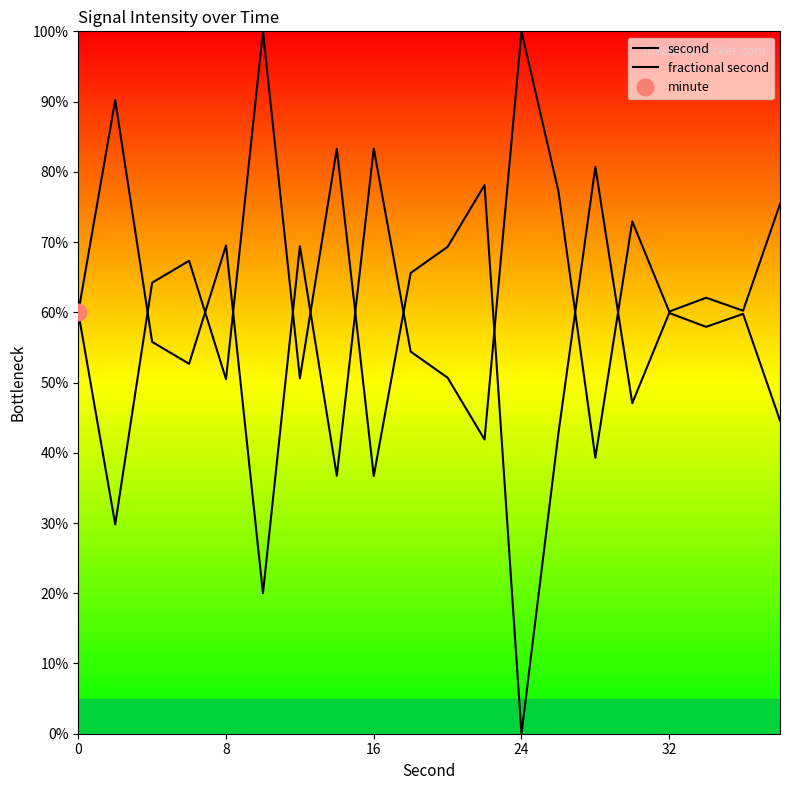

How many data points in second are above 59?

11